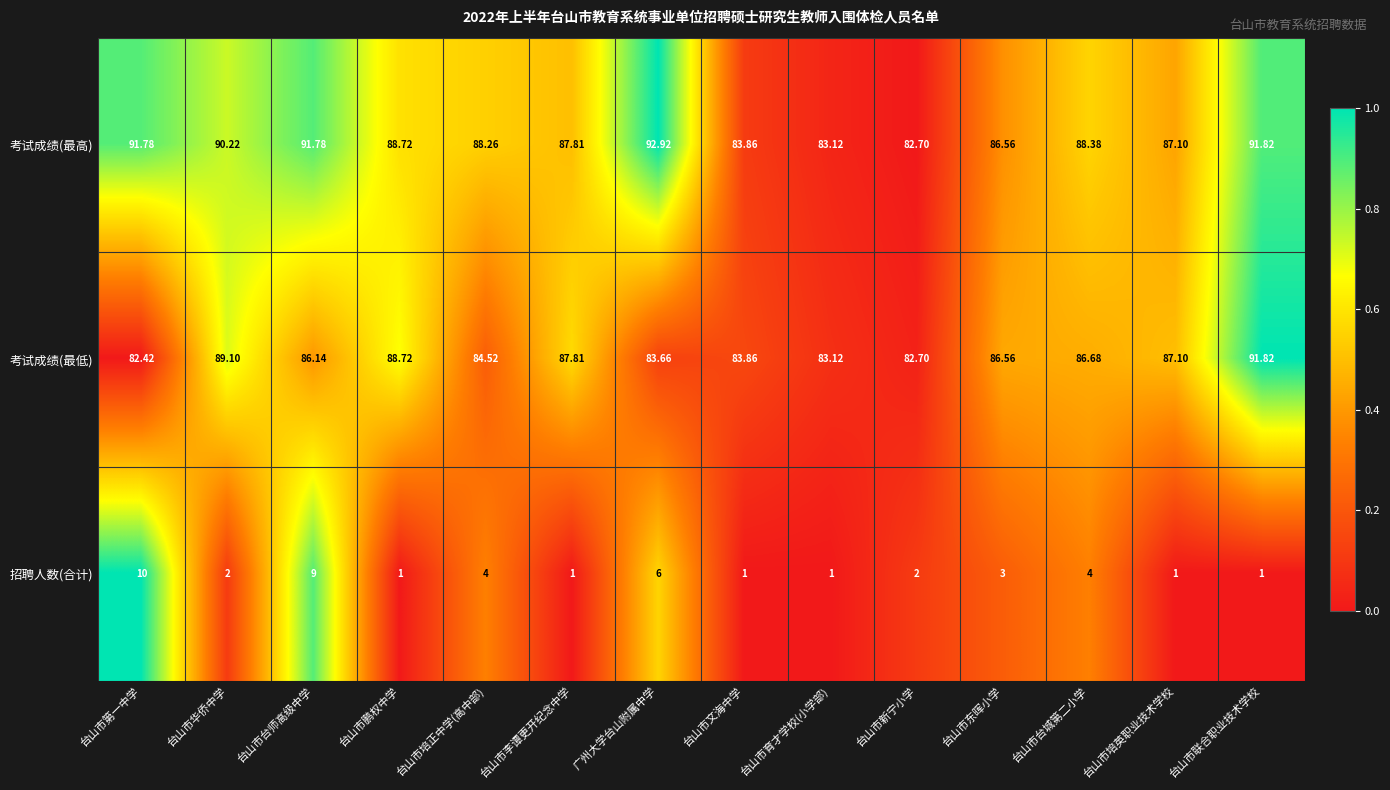

How many values in the 考试成绩(最低) series are below 86?

6